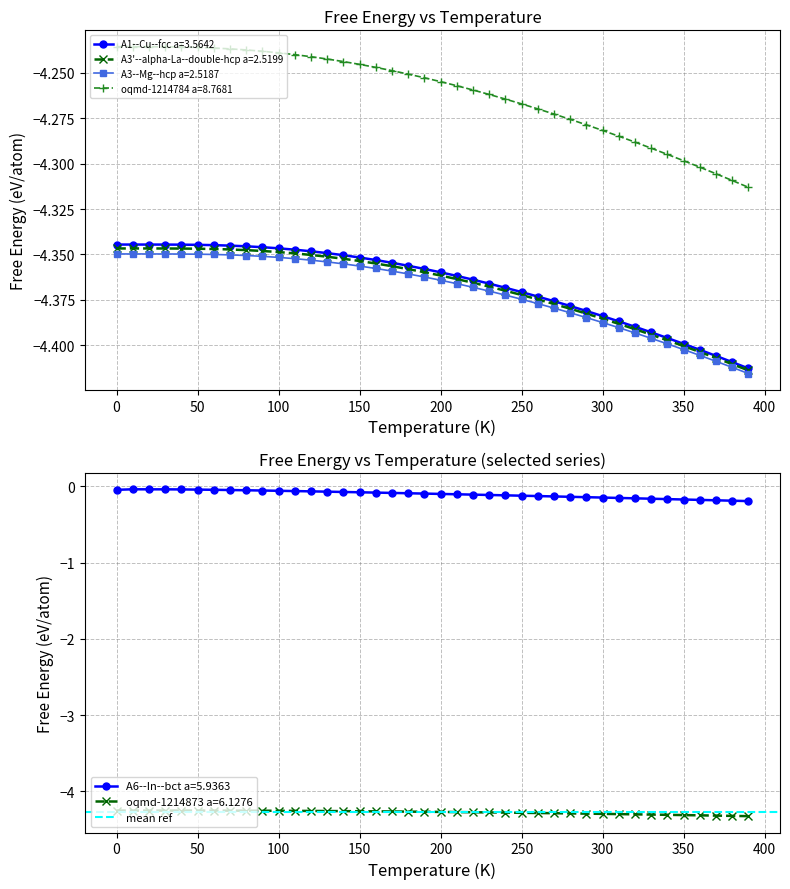

How many lines are shown in the chart?

6